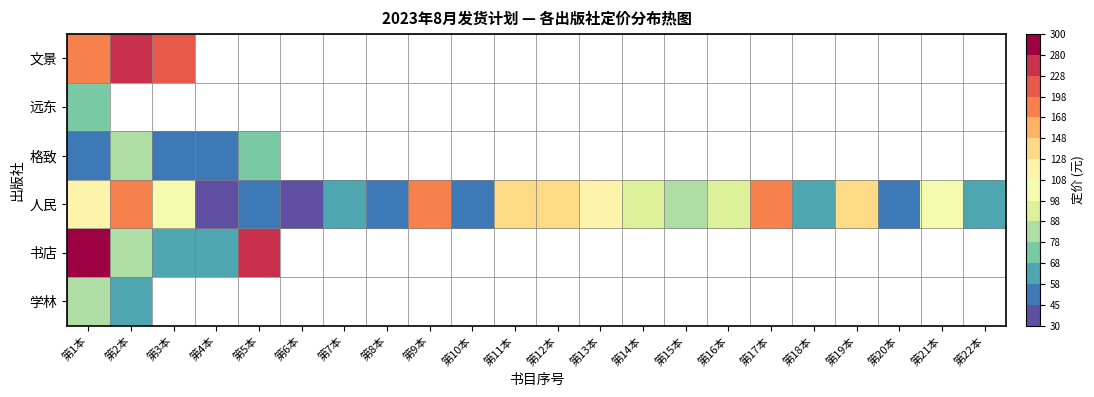

At which label is 远东 closest to 68?

第1本